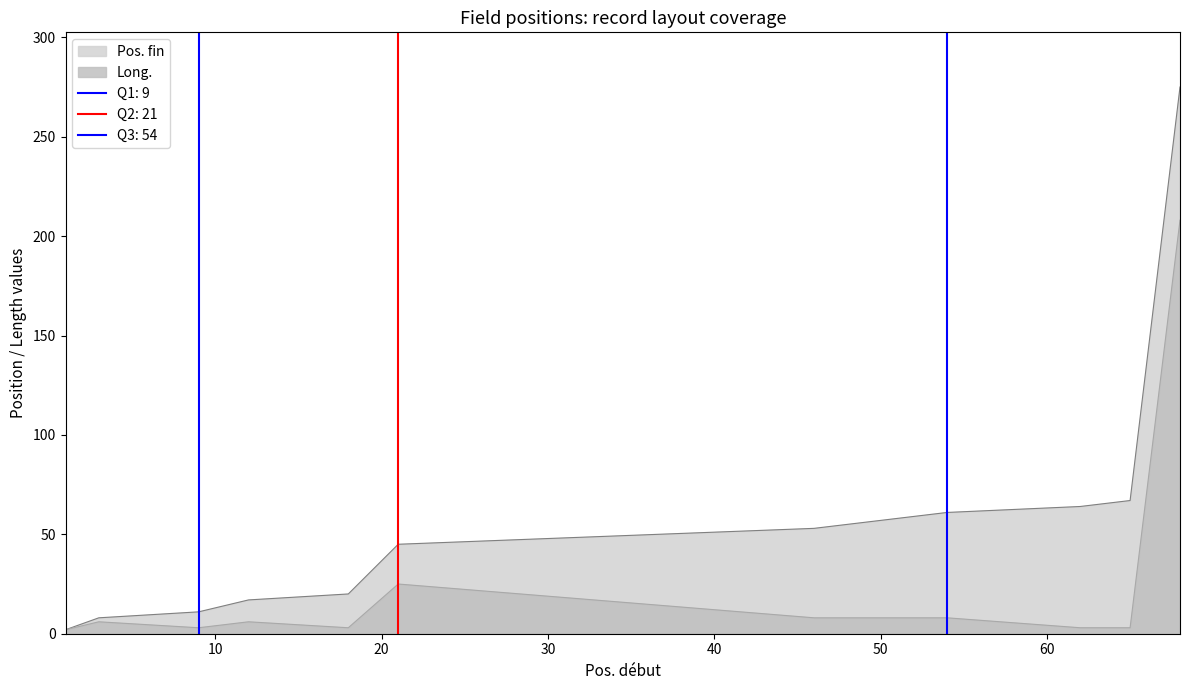

The Long. series shows 11 at 46. True or false?

False